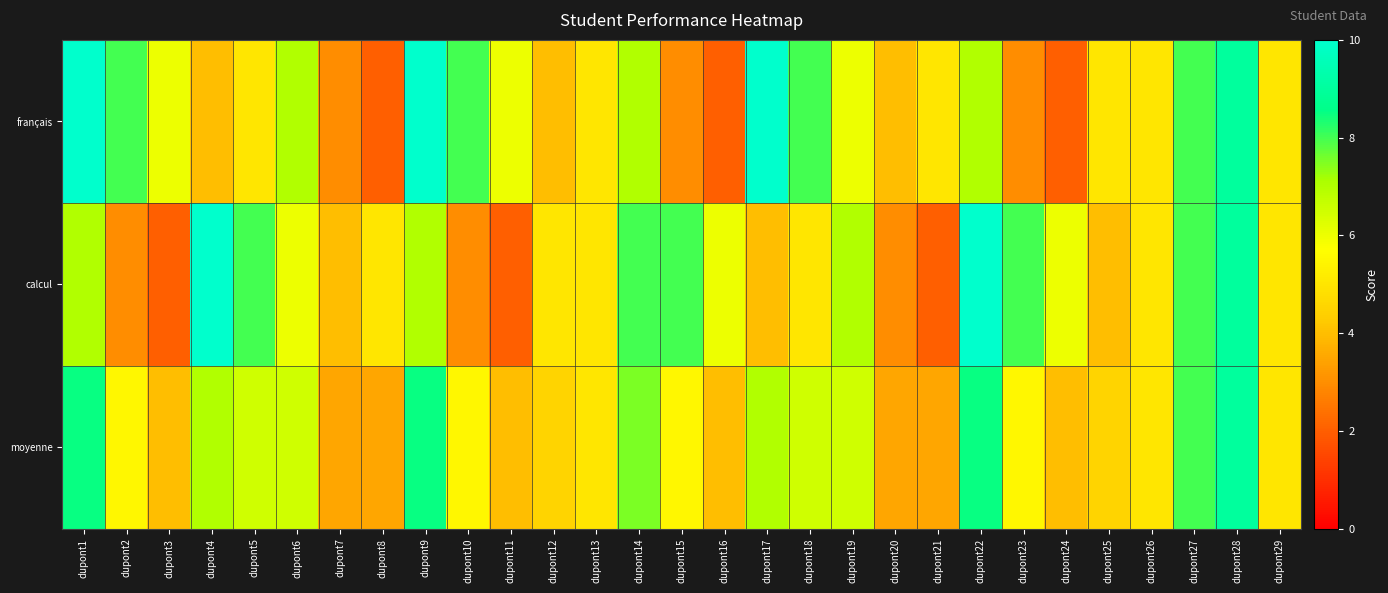

Which series changed the most between dupont4 and dupont12?

calcul